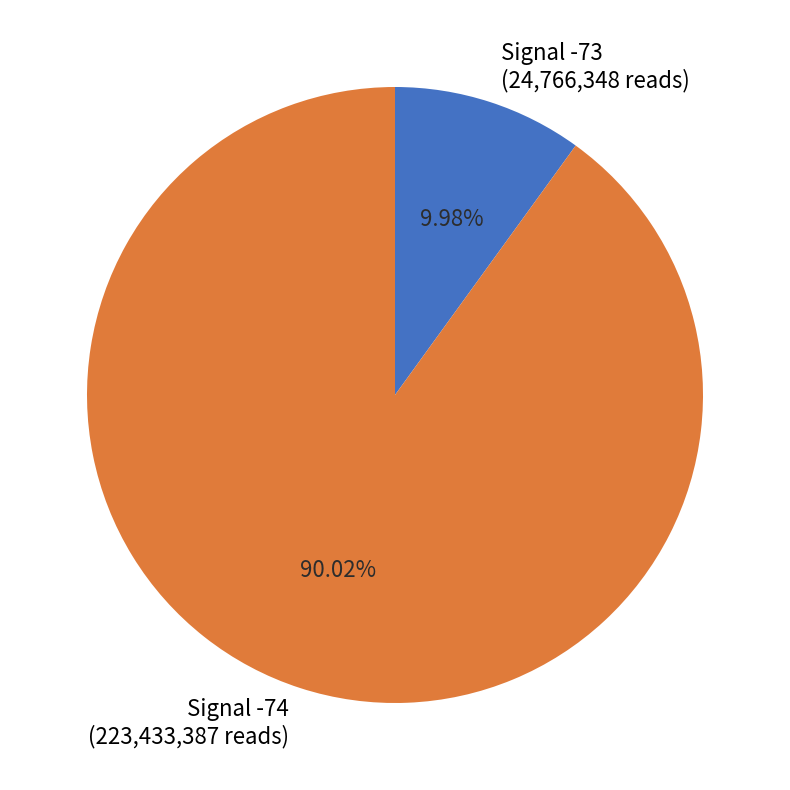

Count the number of slices in the pie.

2